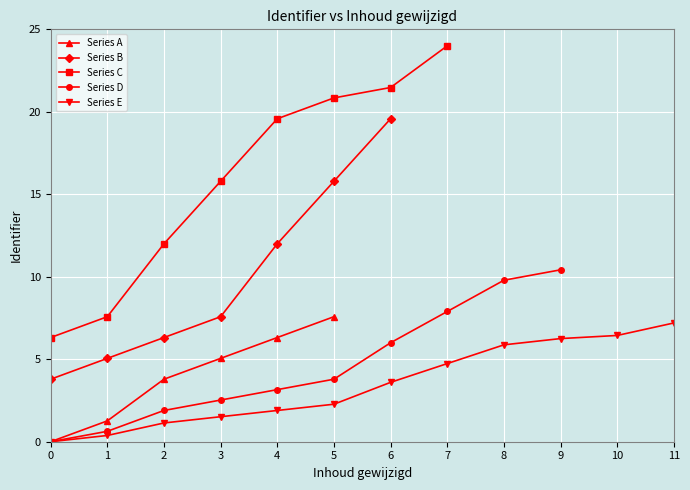

True or false: Series E has a value of 2.3 at 5.

True